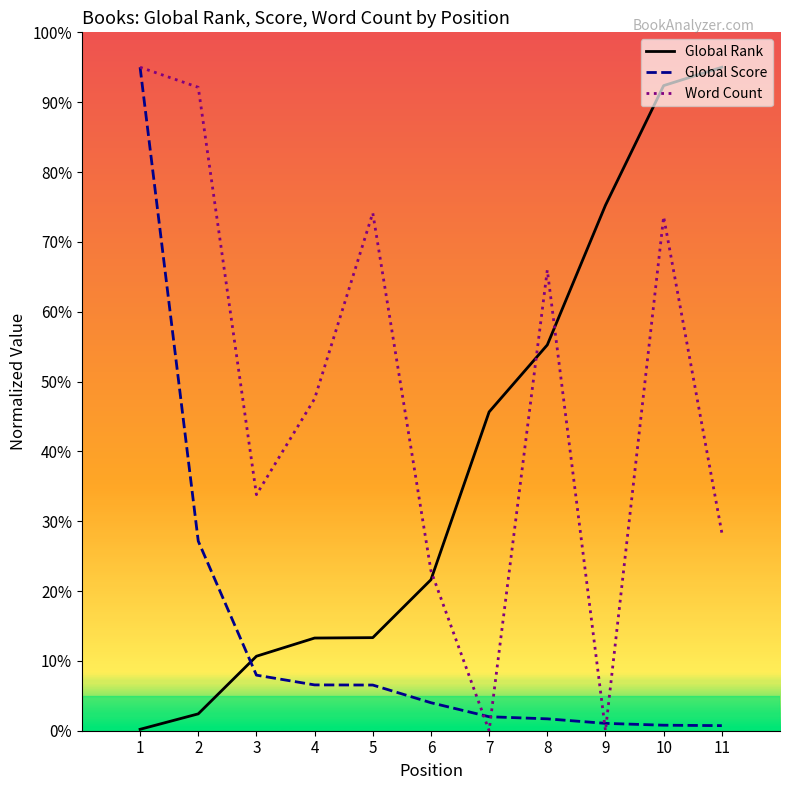

Is this an area chart (filled region under the line)?

No